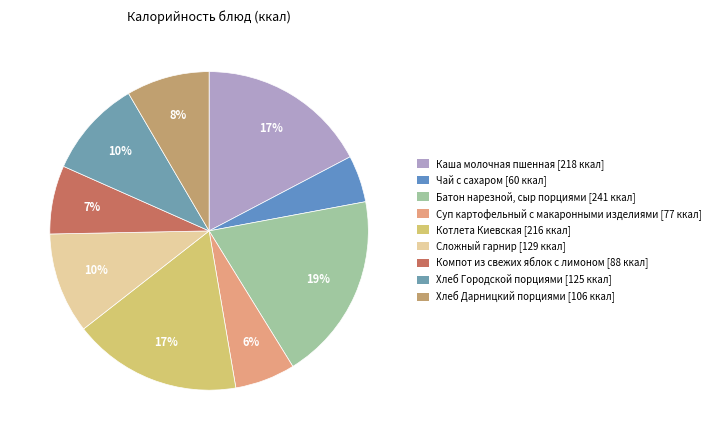

What portion of the pie excludes Сложный гарнир?

89.8%